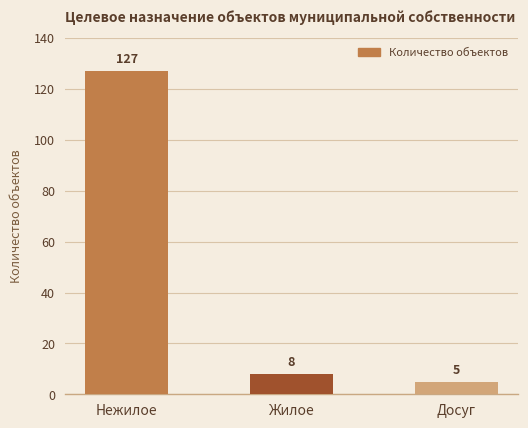

Which has a higher value, Жилое or Досуг?

Жилое